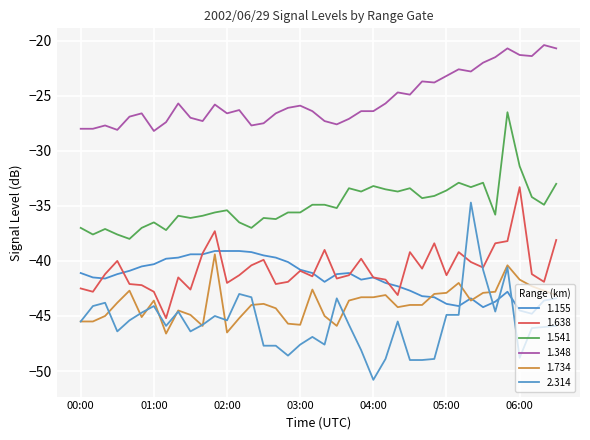

Rank the series by their maximum value, from highest to lowest.

1.348, 1.541, 1.638, 2.314, 1.155, 1.734